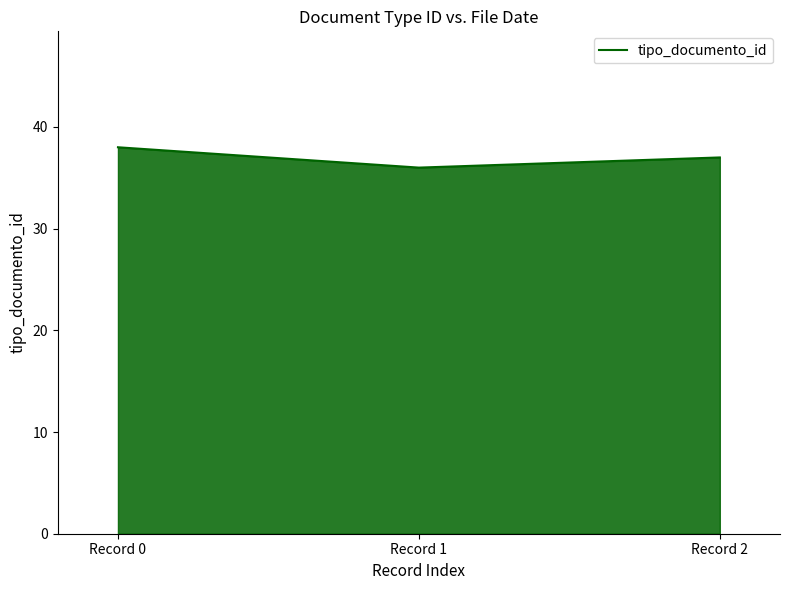

Reading right to left, what are all the values shown in this chart?

Record 2=37	Record 1=36	Record 0=38